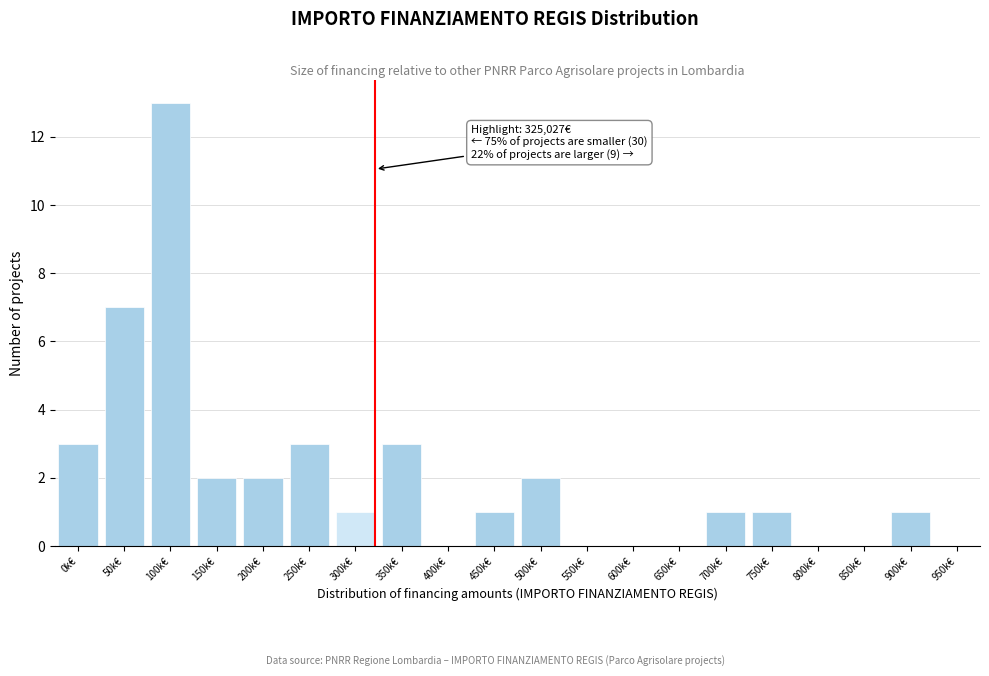

Reading right to left, what are all the values shown in this chart?

950k€=0	900k€=1	850k€=0	800k€=0	750k€=1	700k€=1	650k€=0	600k€=0	550k€=0	500k€=2	450k€=1	400k€=0	350k€=3	300k€=1	250k€=3	200k€=2	150k€=2	100k€=13	50k€=7	0k€=3